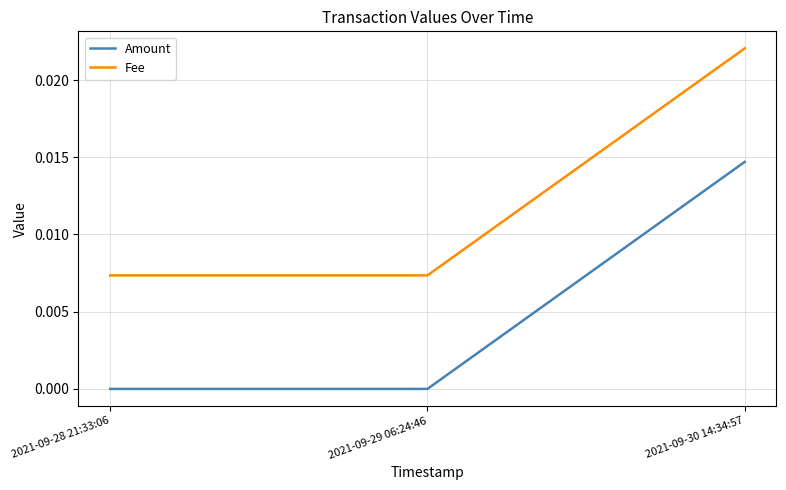

The value of Amount at 2021-09-30 14:34:57 is 0.0. True or false?

True